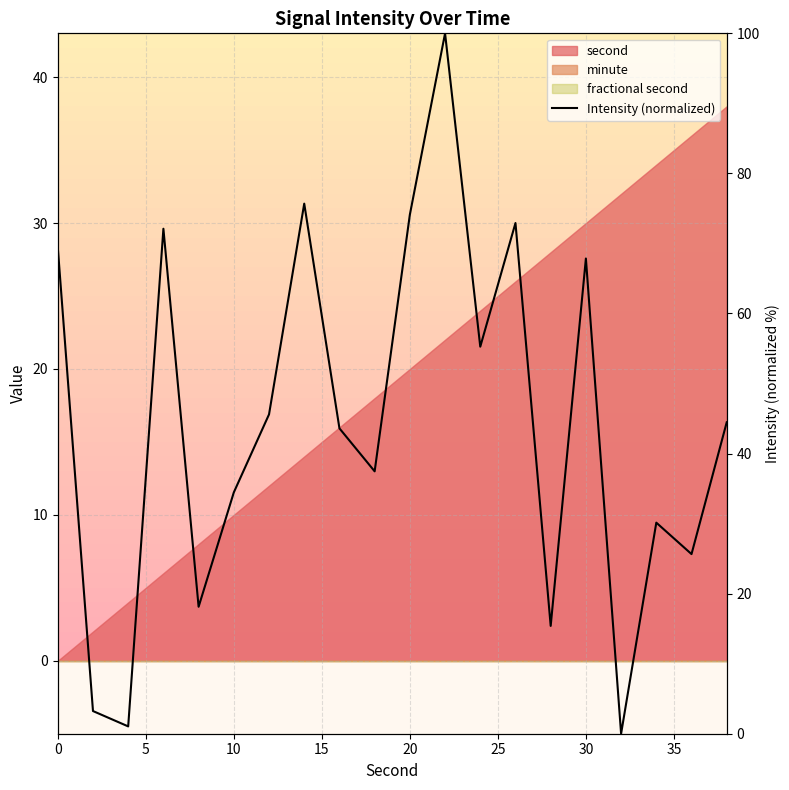

How many positive values are there?

19